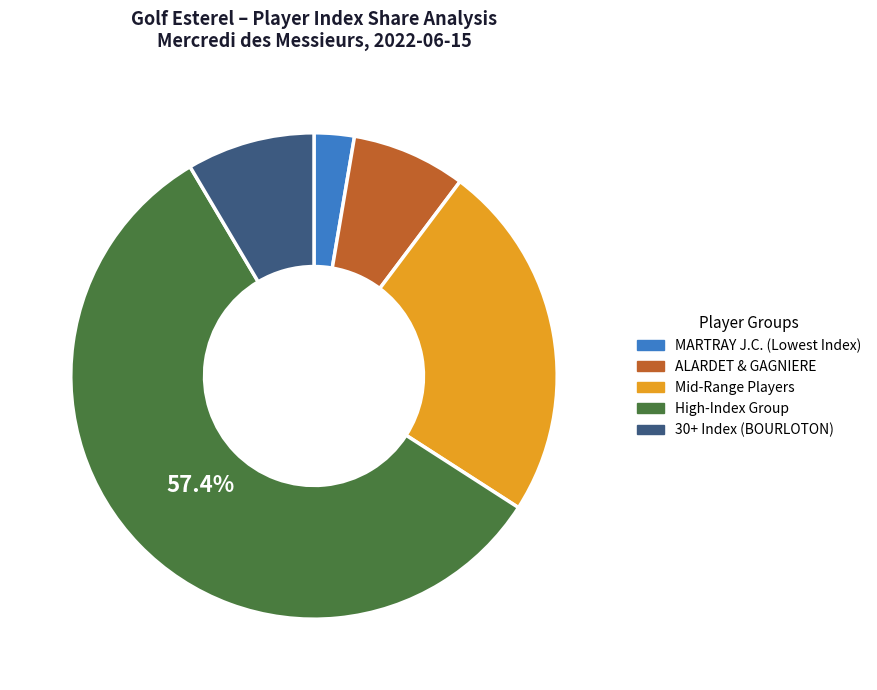

To the nearest percent, what is the difference between the largest and smallest slice percentages?

55%